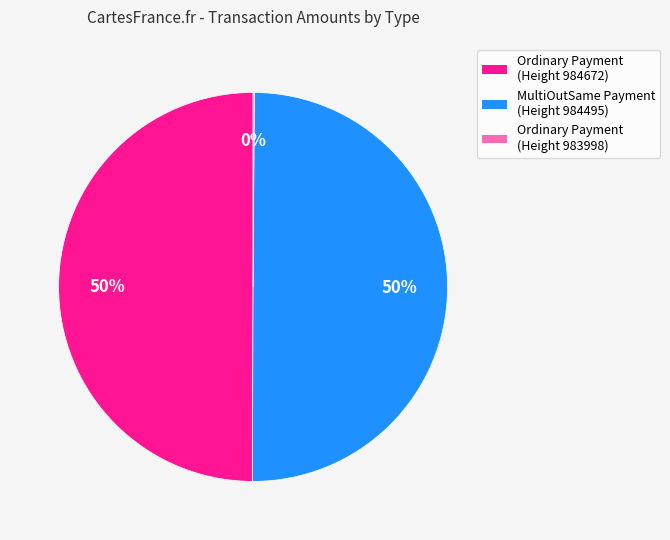

True or false: MultiOutSame Payment (Height 984495) accounts for 50% of the total.

True